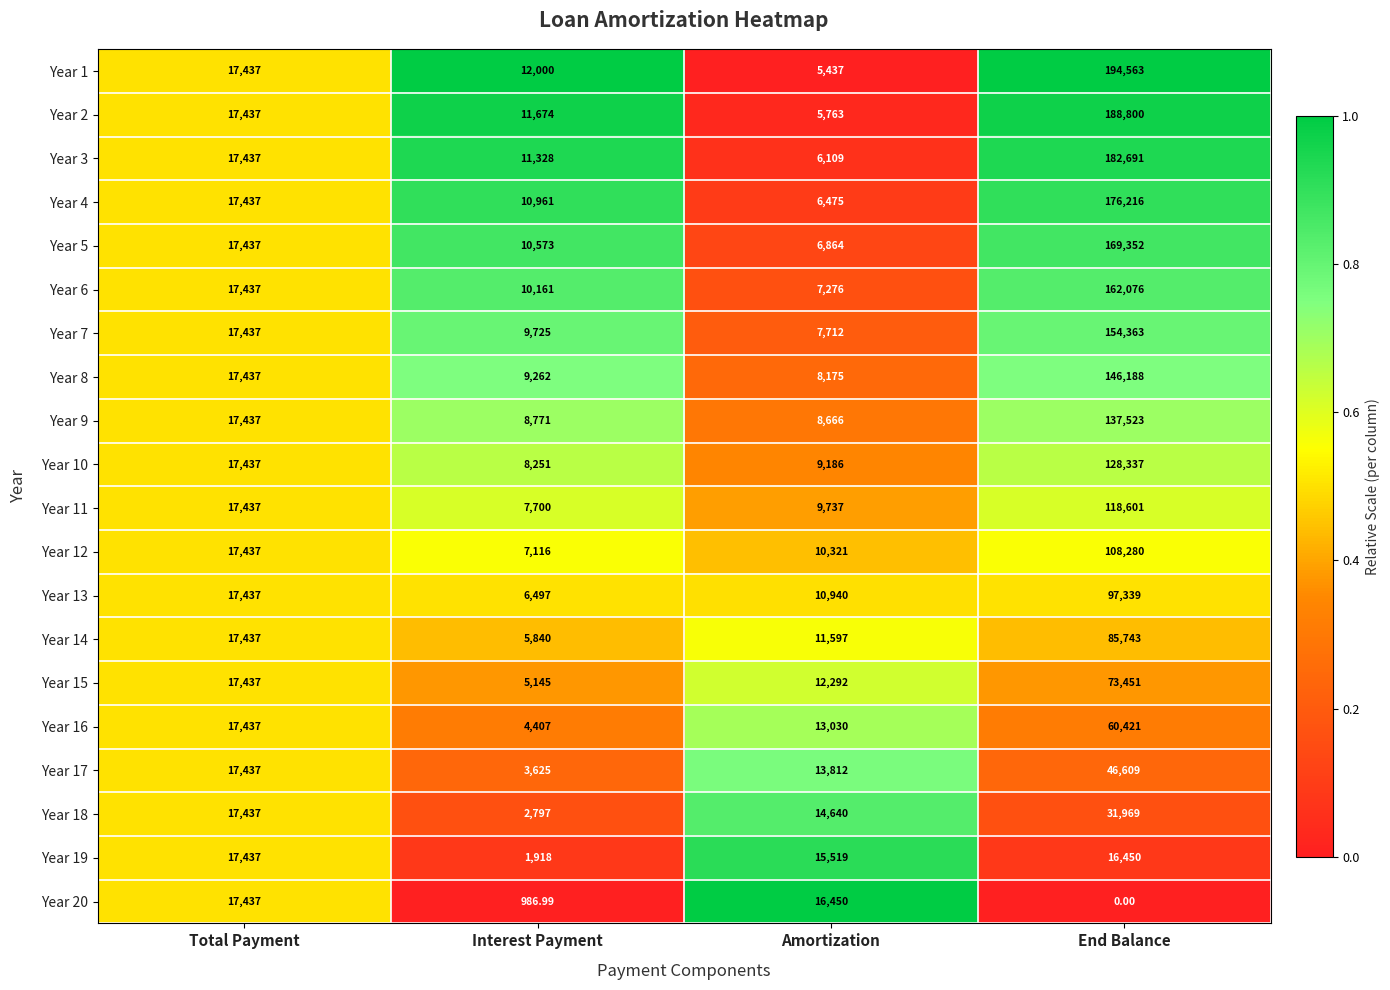

Which series has the widest spread of values?

Year 1